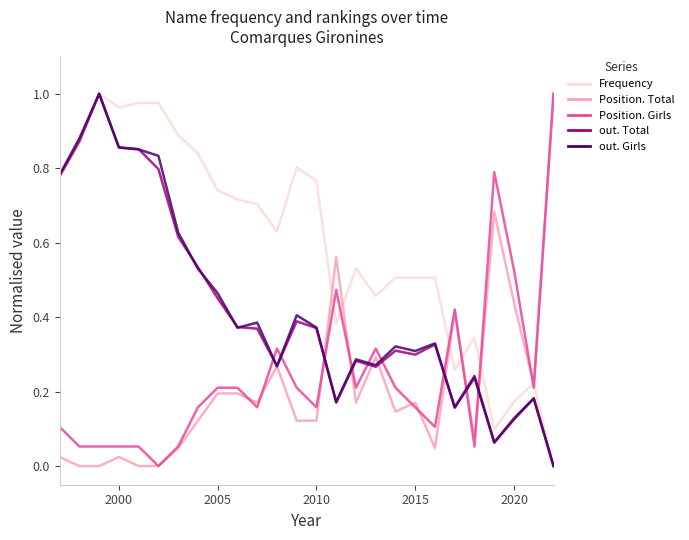

Which series ends up on top after the final intersection of Frequency and Position. Girls?

Position. Girls